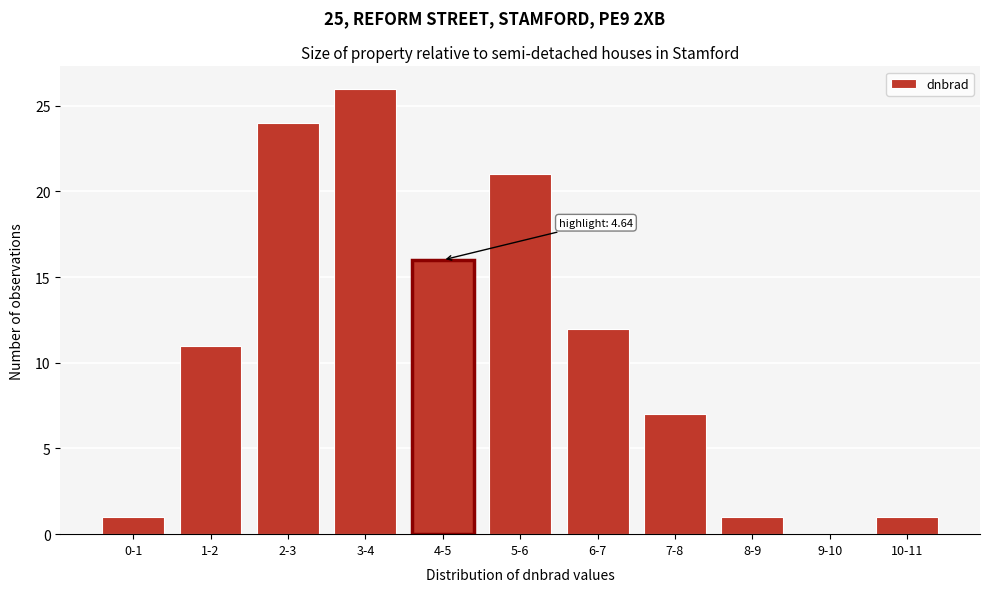

Reading right to left, list all the values displayed in this chart.

10-11=1	9-10=0	8-9=1	7-8=7	6-7=12	5-6=21	4-5=16	3-4=26	2-3=24	1-2=11	0-1=1